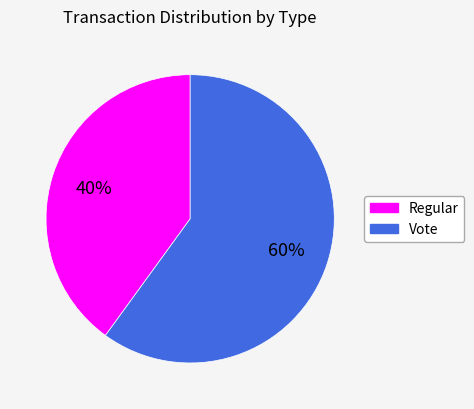

Does Regular account for over 50% of the chart?

No